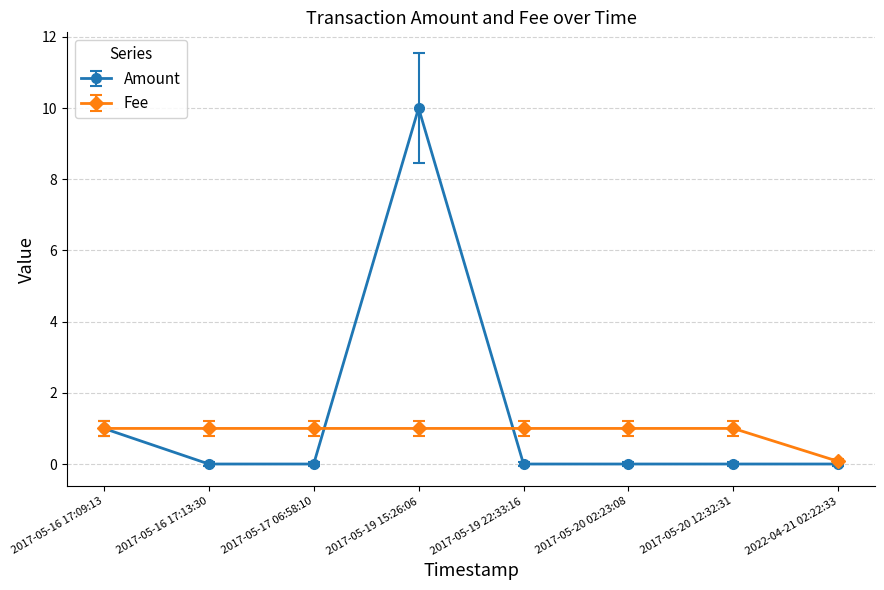

How many data points does each series have?

8